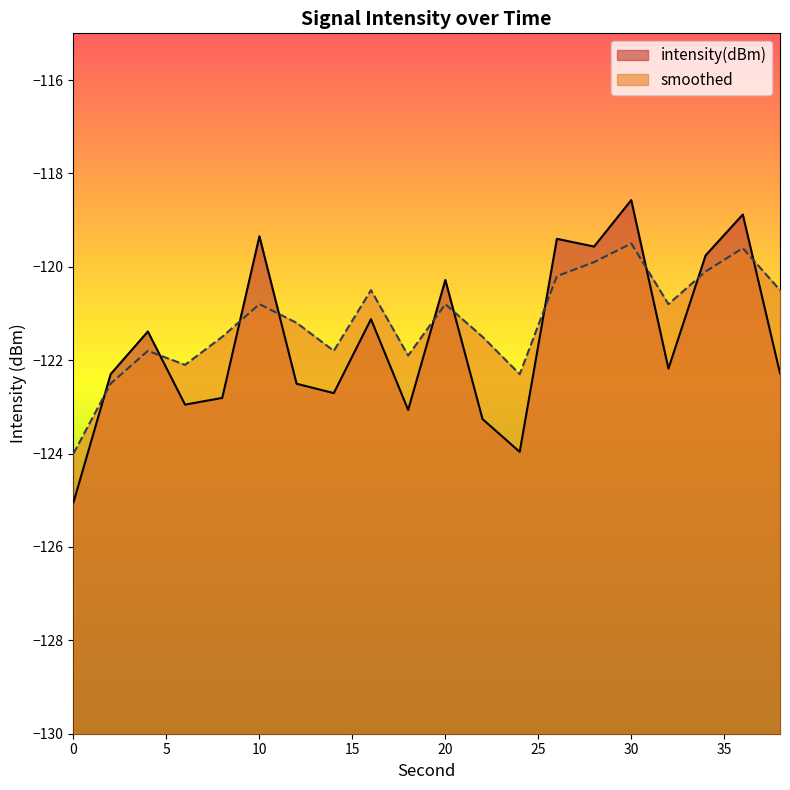

Where is intensity(dBm) nearest to the value -121?

16